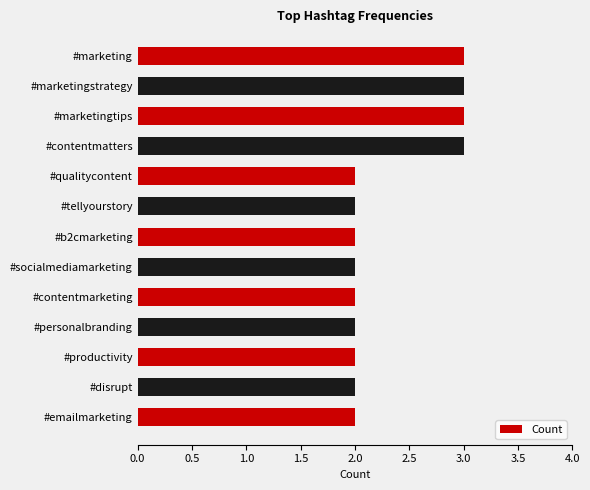

What is the smallest value displayed?

2